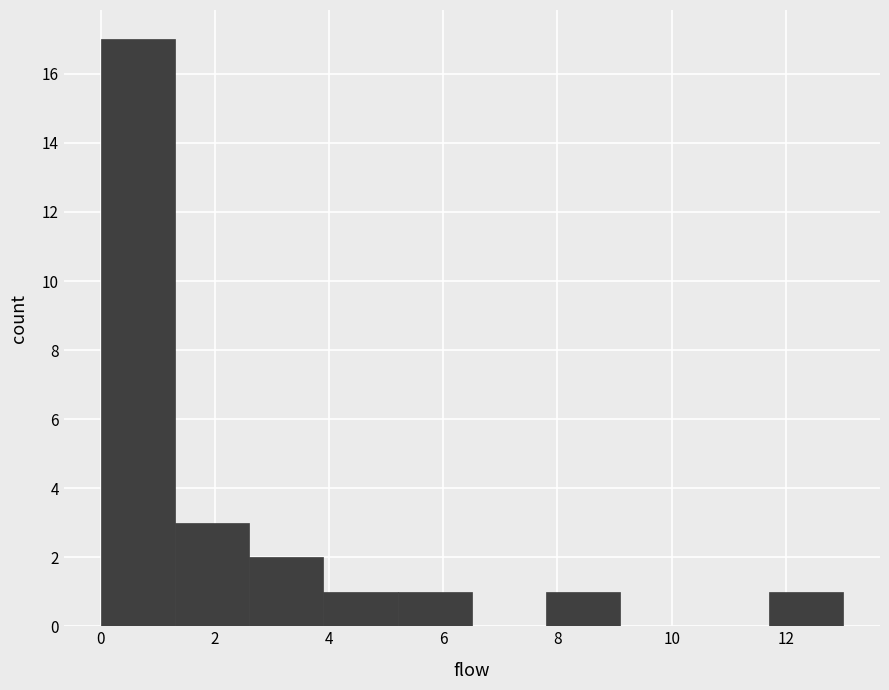

Which range on the x-axis has the tallest bar?

0.0 to 1.3